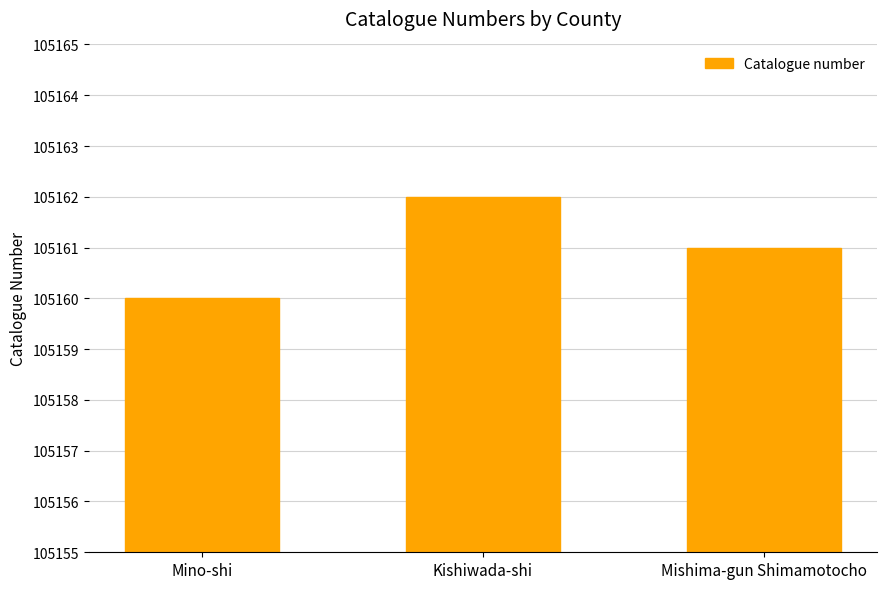

What is the label of the 2nd bar from the right?

Kishiwada-shi